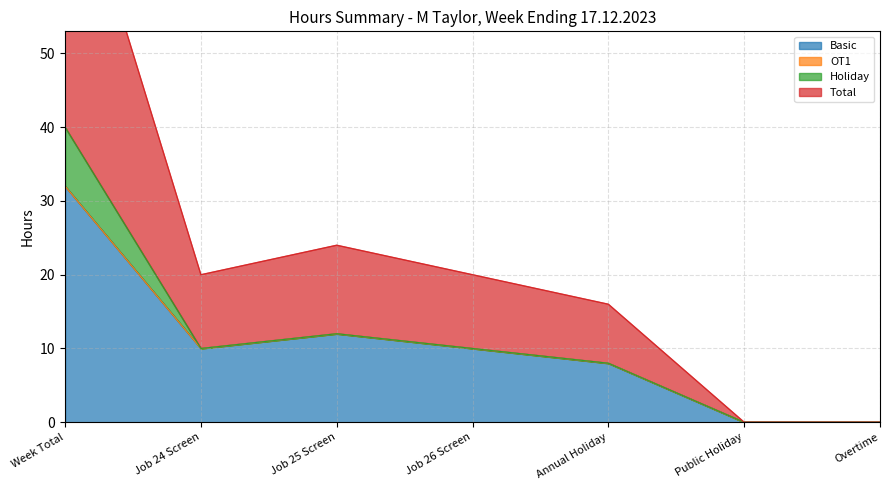

What is the difference between the maximum and minimum values in the Total series?

40